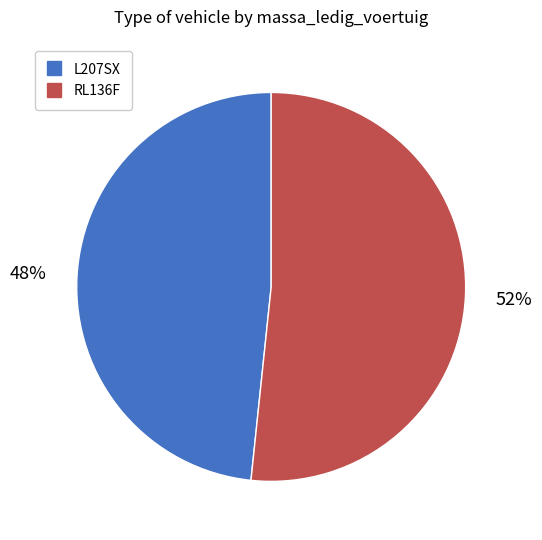

How many slices are in this pie chart?

2